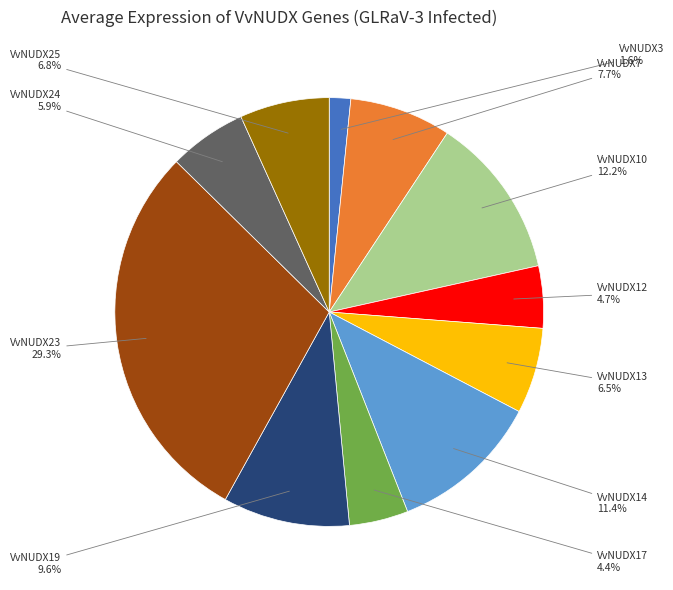

Is it true that VvNUDX23 is 29% of the pie?

True